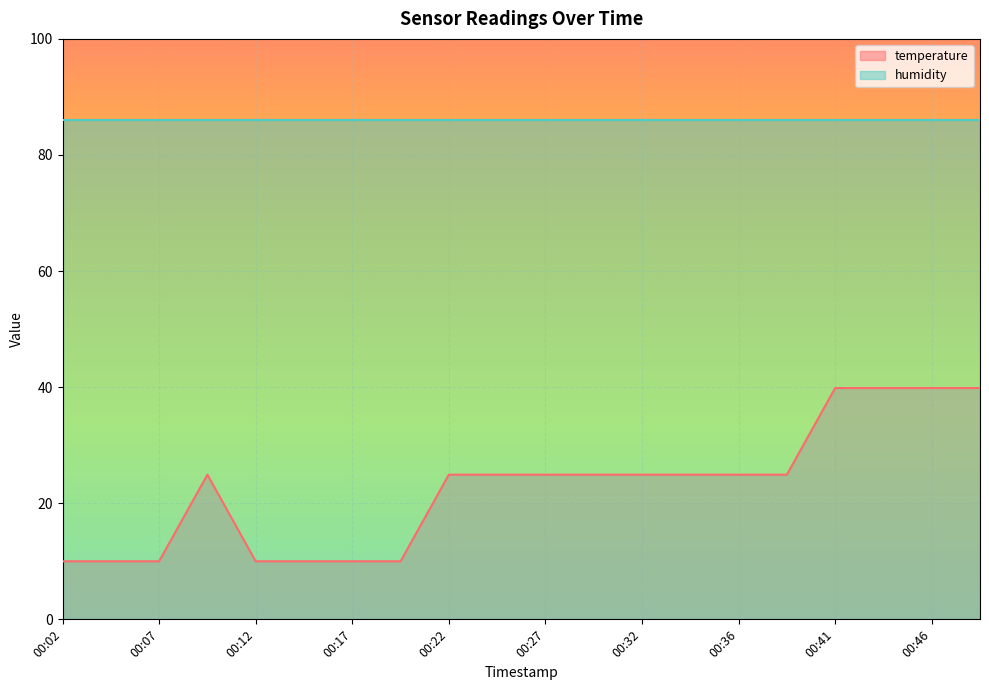

What is the sum of the values at 00:44 and 00:22?

64.8